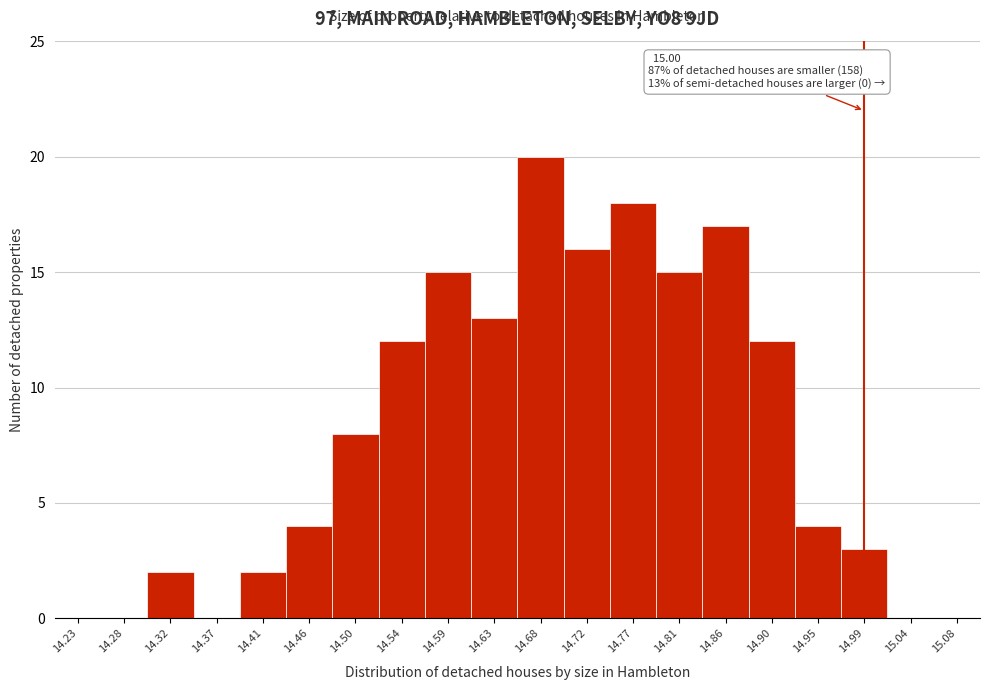

Reading left to right, list all the values displayed in this chart.

14.23=0	14.28=0	14.32=2	14.37=0	14.41=2	14.46=4	14.50=8	14.54=12	14.59=15	14.63=13	14.68=20	14.72=16	14.77=18	14.81=15	14.86=17	14.90=12	14.95=4	14.99=3	15.04=0	15.08=0